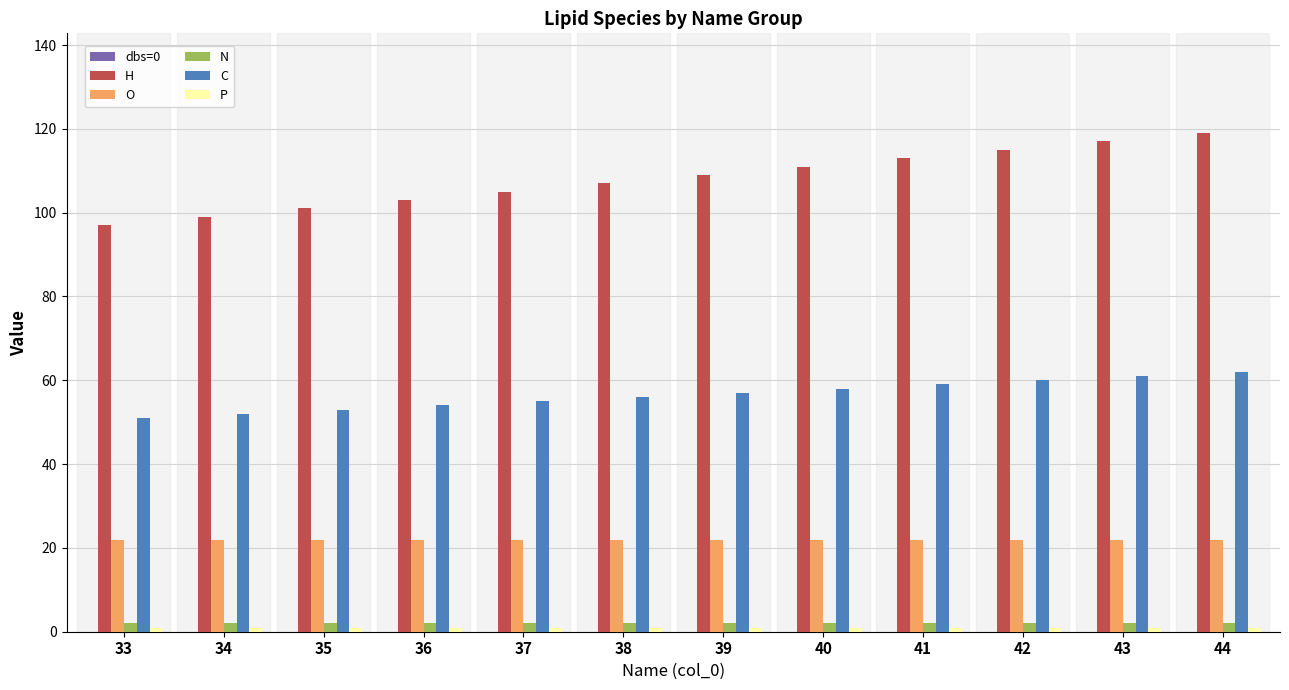

The value of H at 33 is 27. True or false?

False